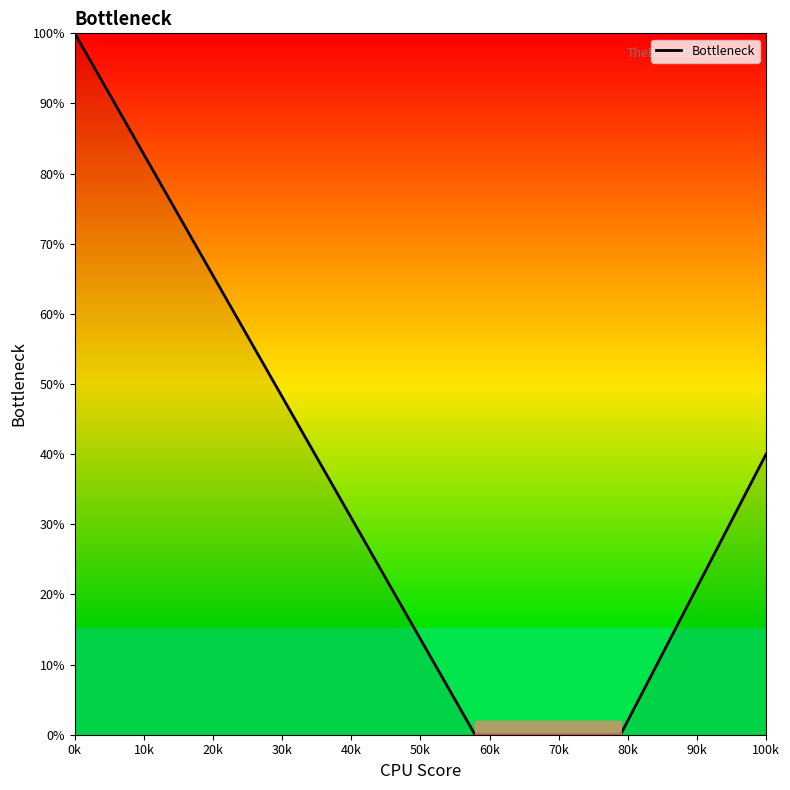

What is the greatest value displayed?

100.0